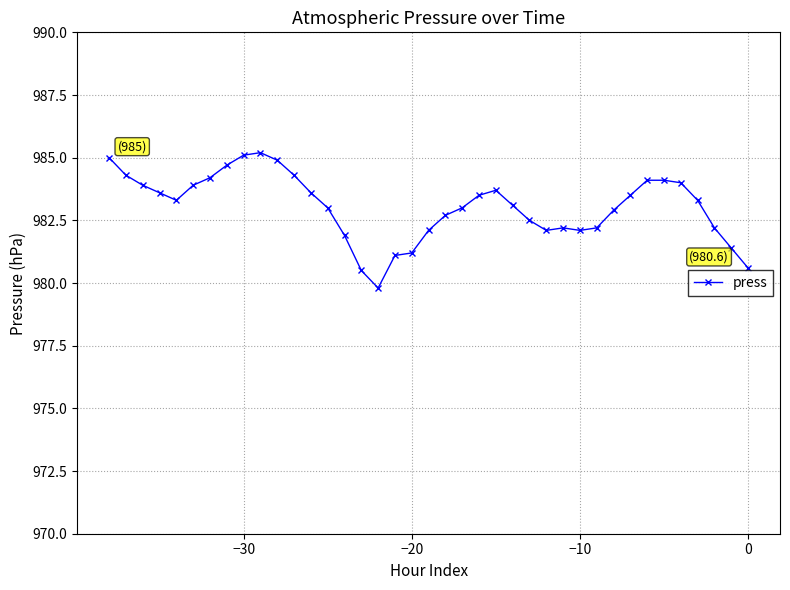

What is the maximum value shown in the chart?

985.2